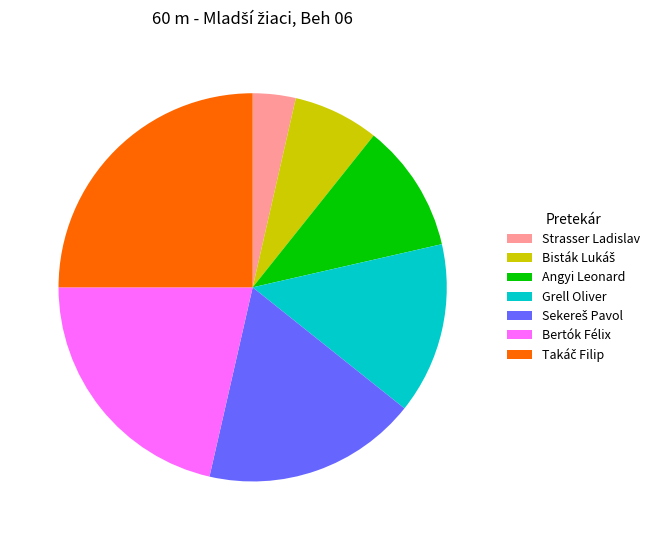

Which has a higher value, Grell Oliver or Angyi Leonard?

Grell Oliver